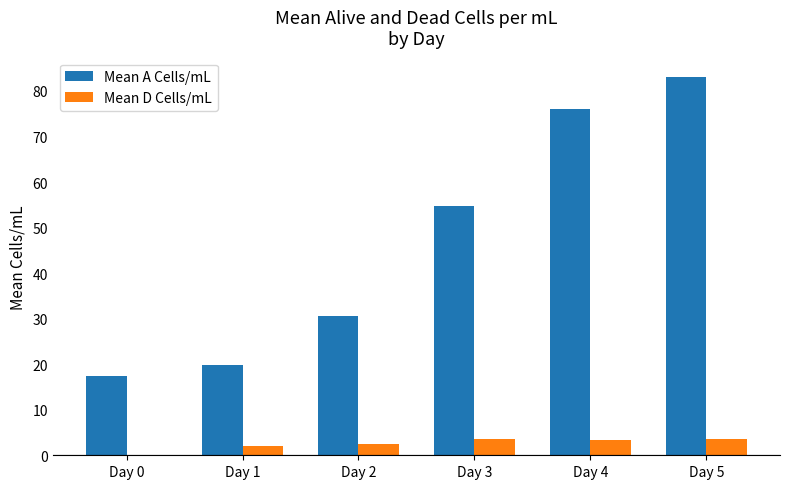

Between Day 1 and Day 5, which series saw the biggest shift?

Mean A Cells/mL